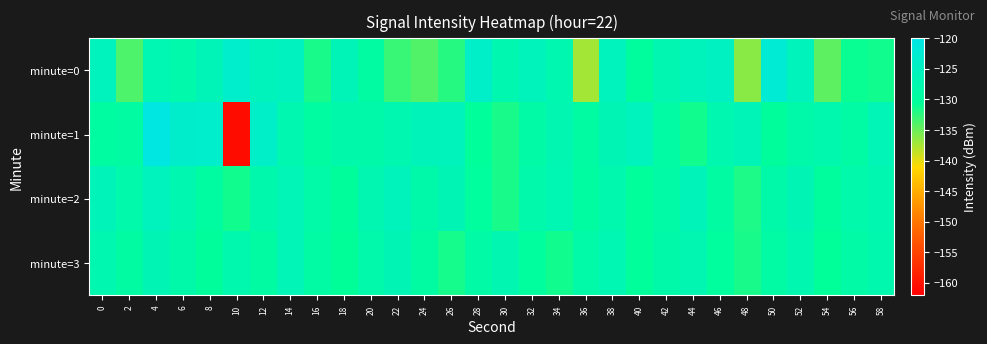

List the series in order of their peak value, highest first.

minute=1, minute=0, minute=2, minute=3